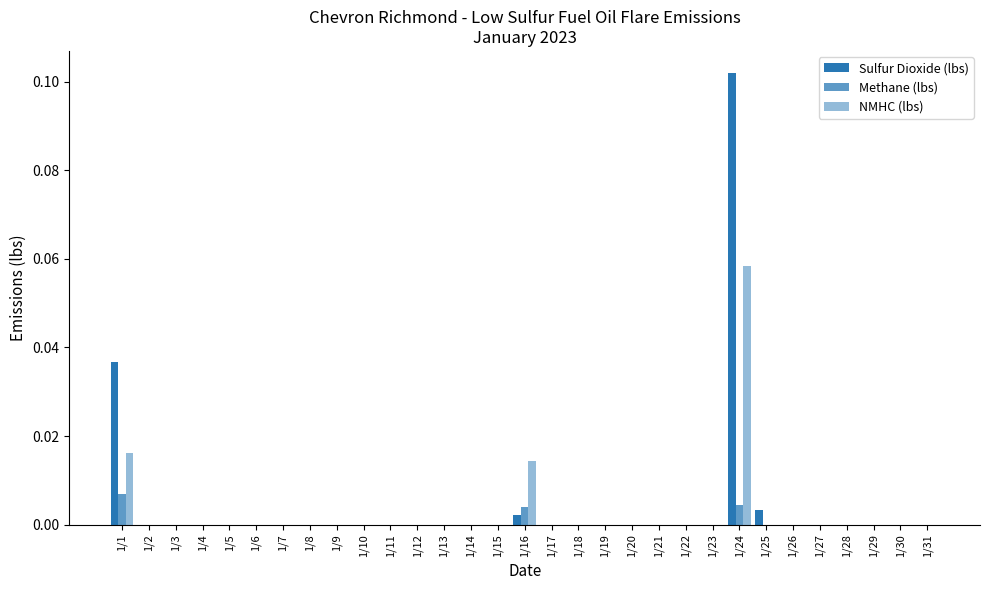

Count the number of categories in the chart.

31